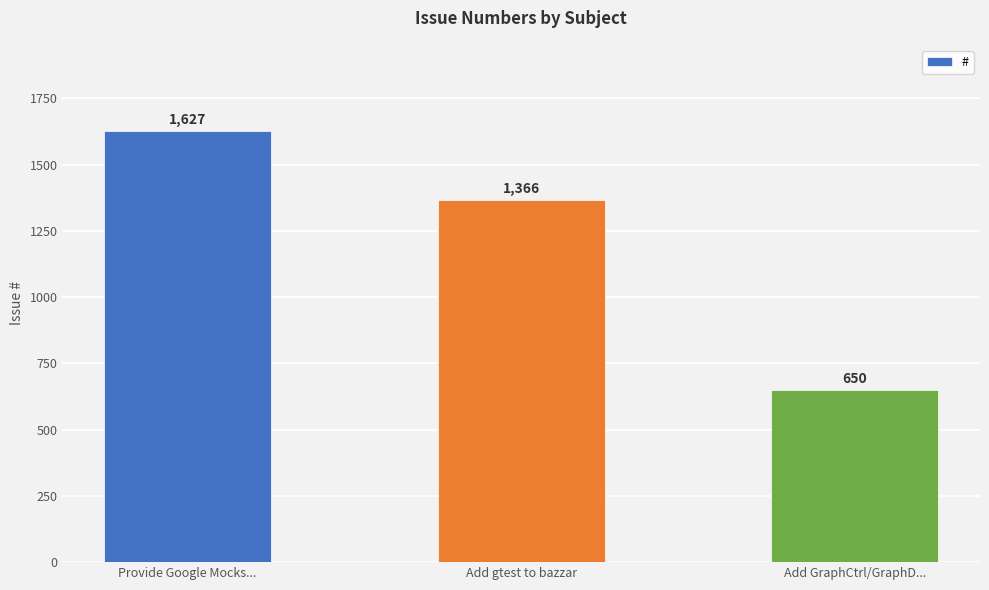

What is the change in value from Provide Google Mocks... to Add GraphCtrl/GraphD...?

-977